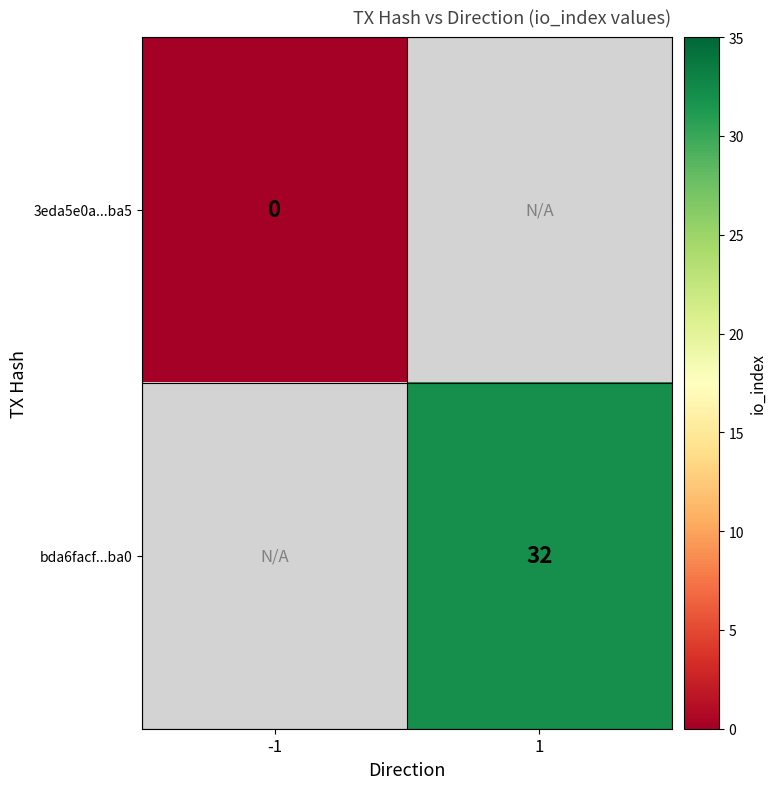

The value of bda6facf...ba0 at 1 is 17. True or false?

False